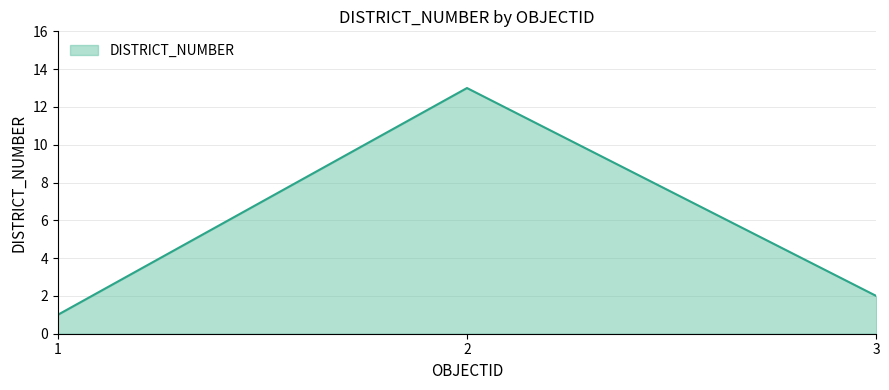

What is the sum of the values at 1 and 3?

3